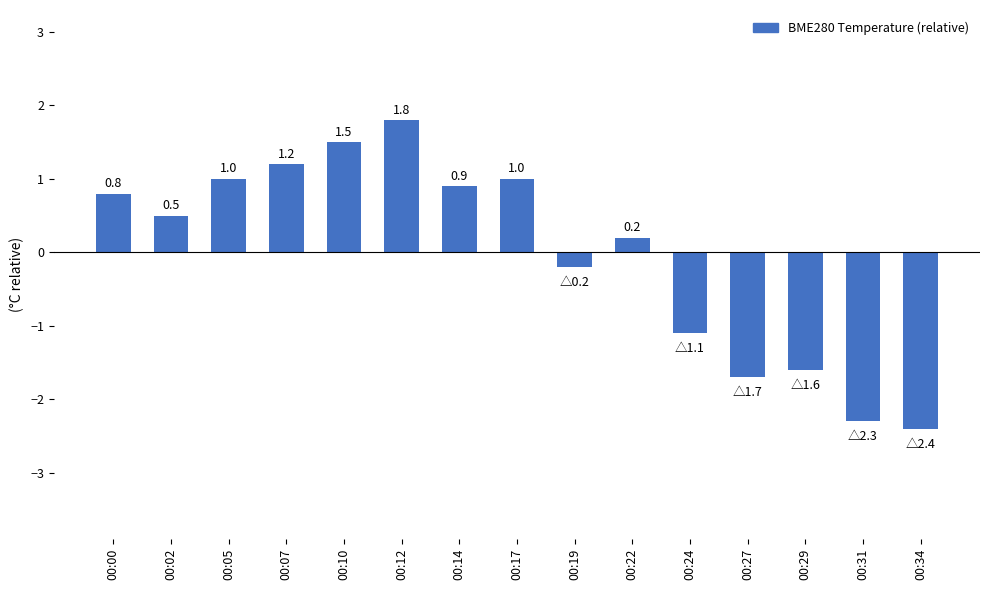

What is the value of the 6th bar from the left?

1.8